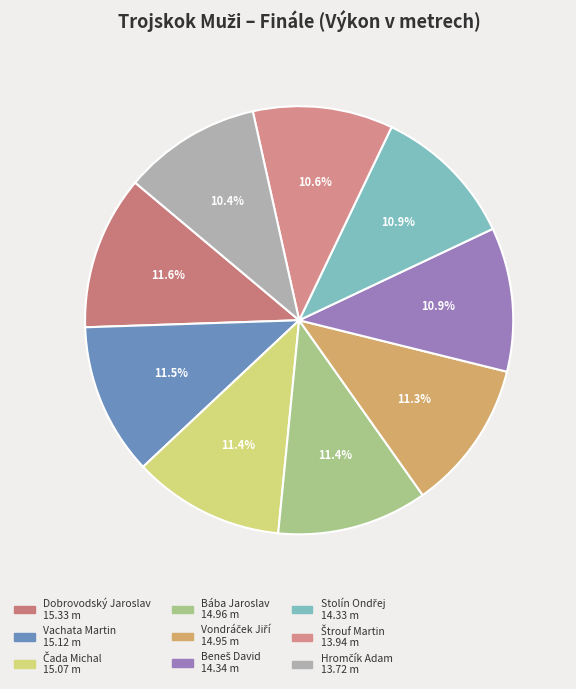

True or false: Čada Michal accounts for 1% of the total.

False